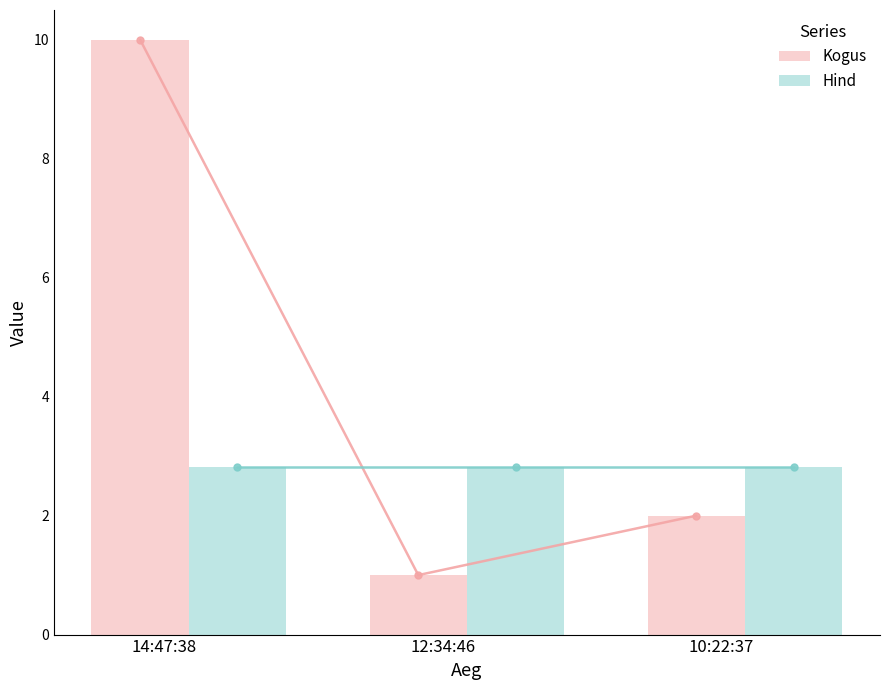

What is the smallest value displayed?

1.0